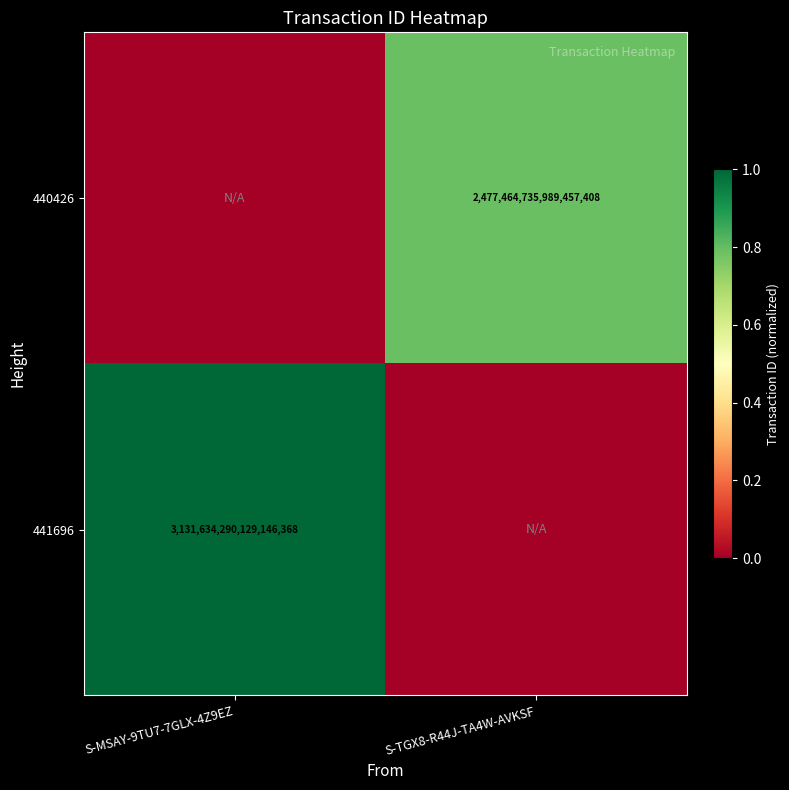

The value of 441696 at S-MSAY-9TU7-7GLX-4Z9EZ is 2165953997457924352. True or false?

False